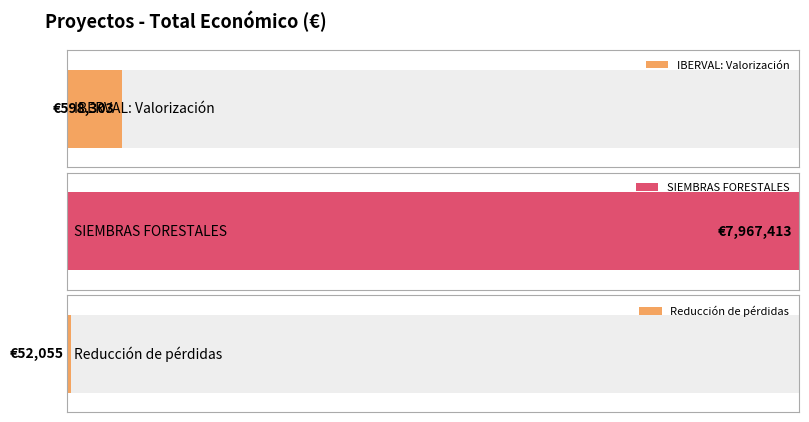

Between SIEMBRAS FORESTALES and IBERVAL: Valorización, which is larger?

SIEMBRAS FORESTALES